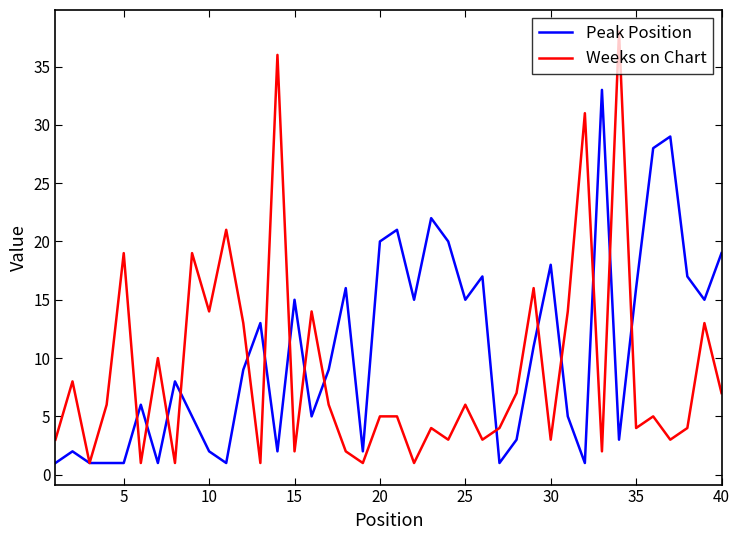

Which series has the largest total across all categories?

Peak Position